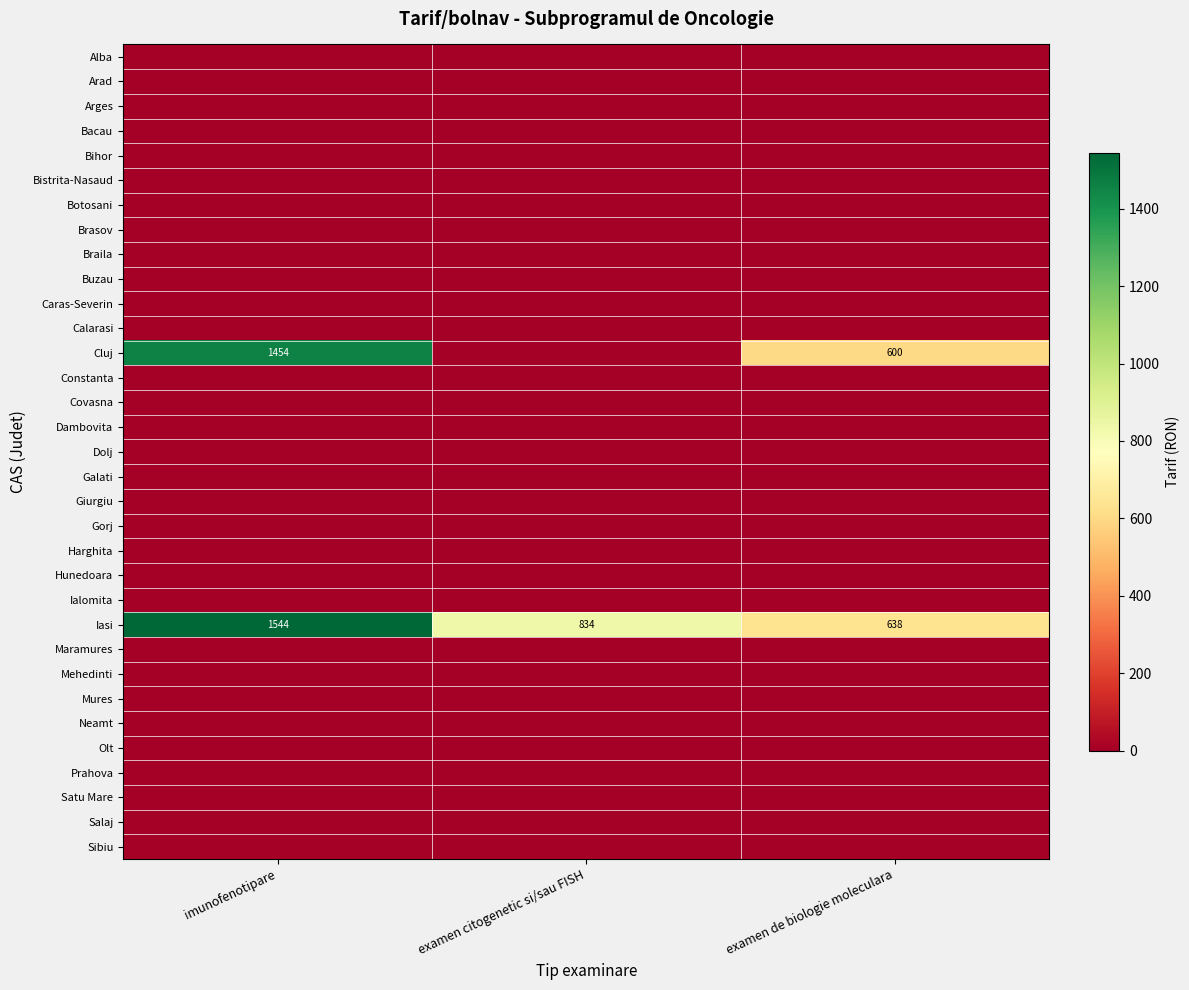

Is it true that Iasi equals 1544 at imunofenotipare?

True